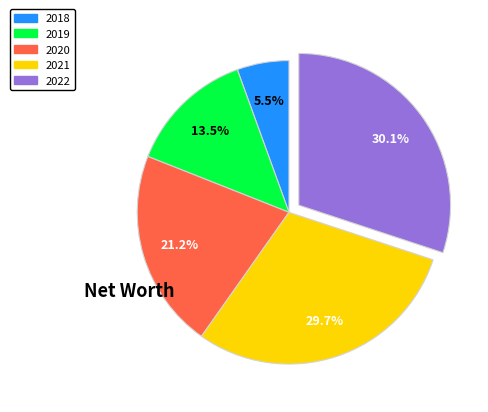

What percentage do 2019 and 2018 together represent?

19.0%